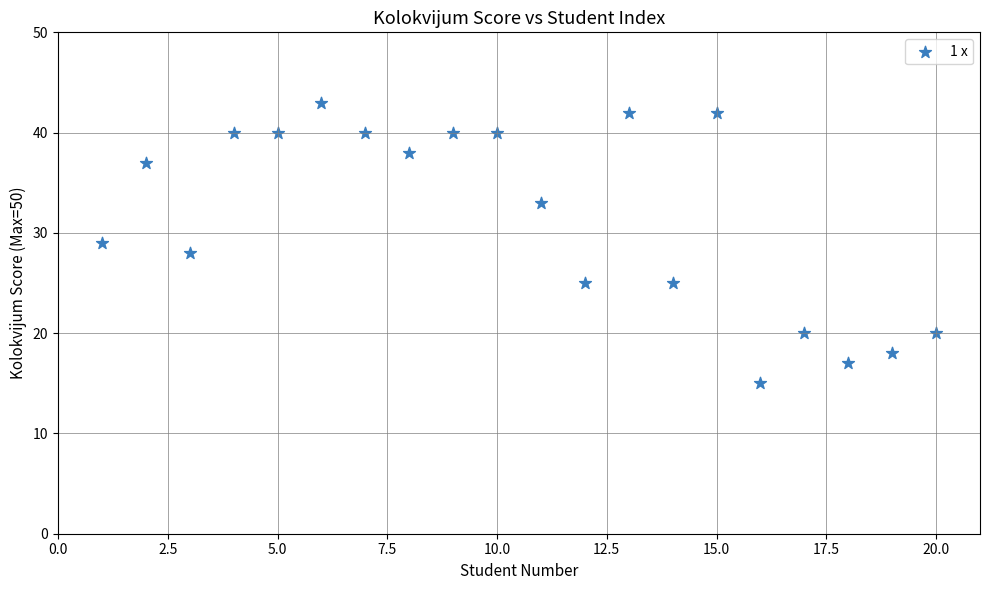

What is the range of X values (max minus min)?

19